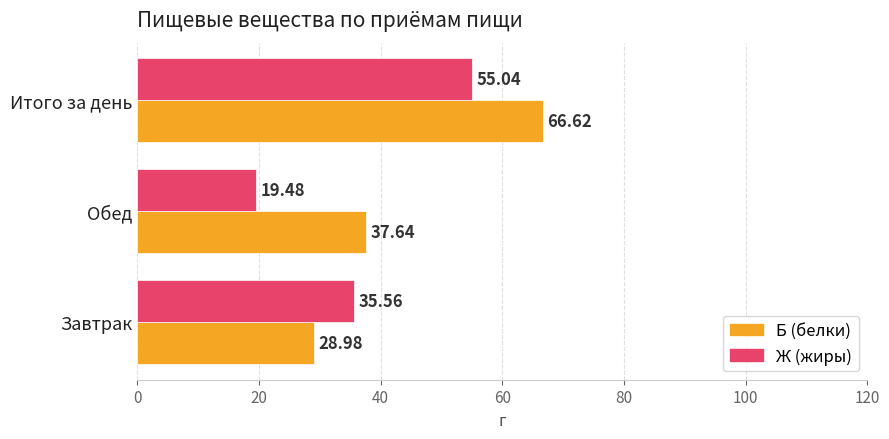

Which series has the largest total across all categories?

Б (белки)